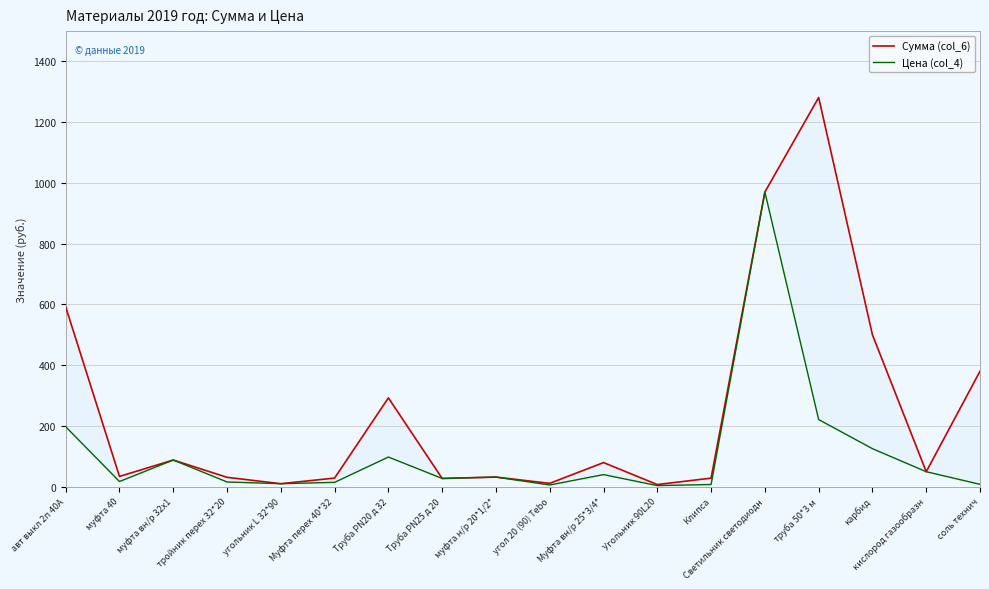

What is the difference between the second highest and minimum values in the Цена (col_4) series?

217.5